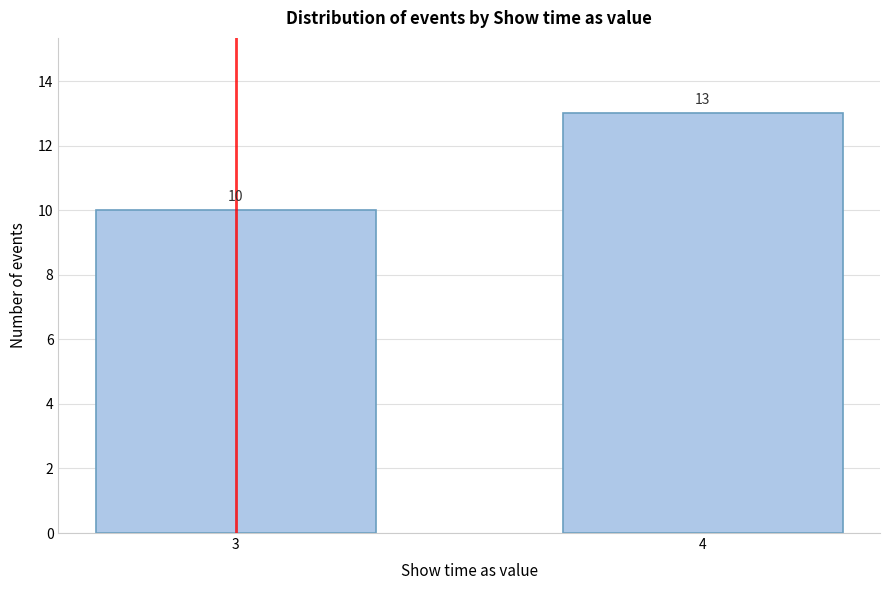

Reading right to left, list all the values displayed in this chart.

4=13	3=10